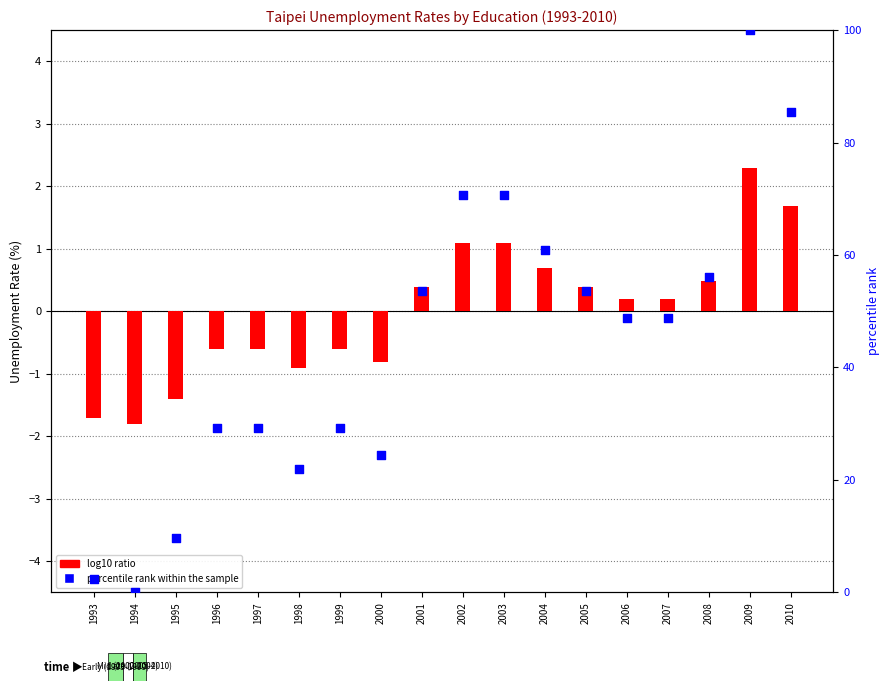

Which series reaches the maximum Y coordinate?

percentile rank within the sample